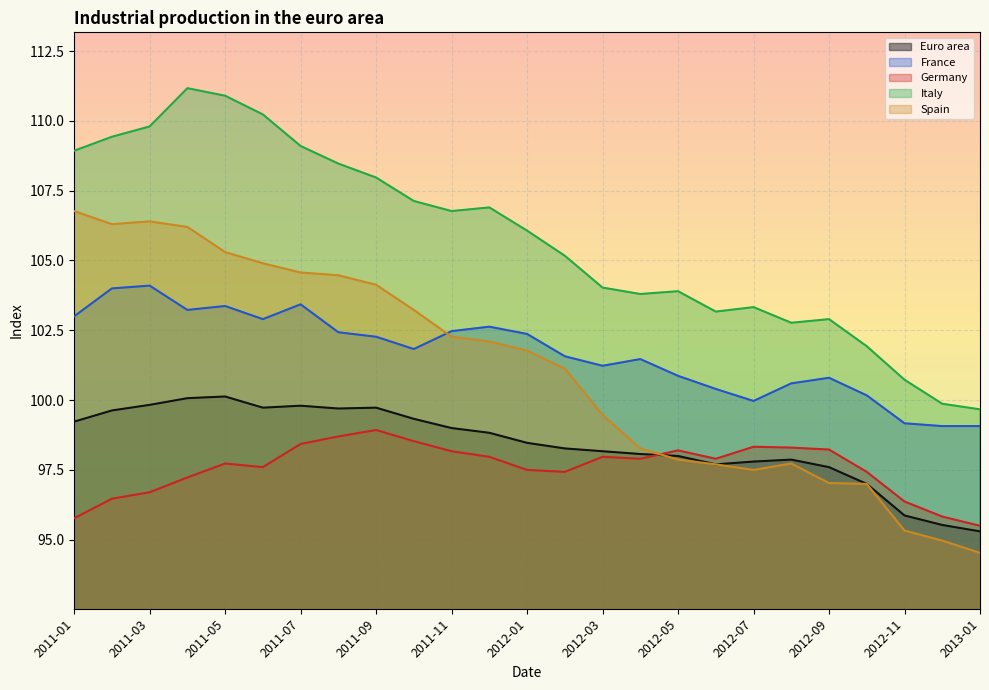

At which label does France first exceed 101?

2011-01